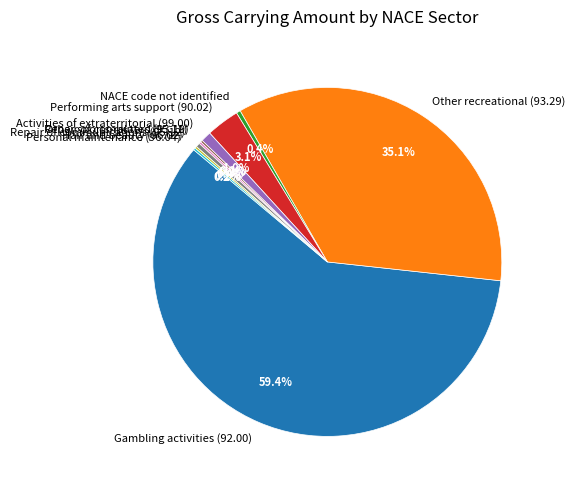

Which slice represents more than half of the pie?

Gambling activities (92.00)